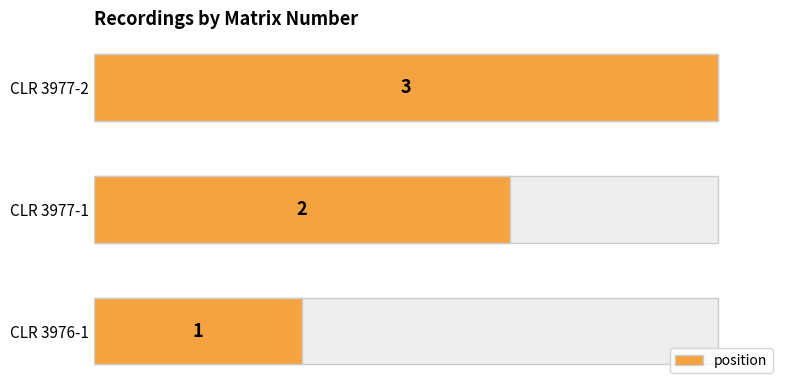

Is it true that the value at CLR 3977-2 is 3?

True